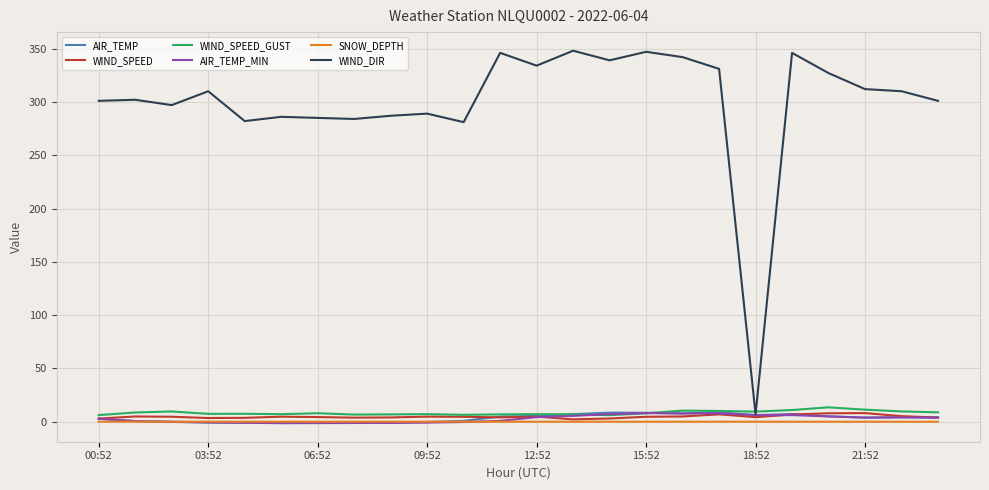

Which series has the largest total across all categories?

WIND_DIR